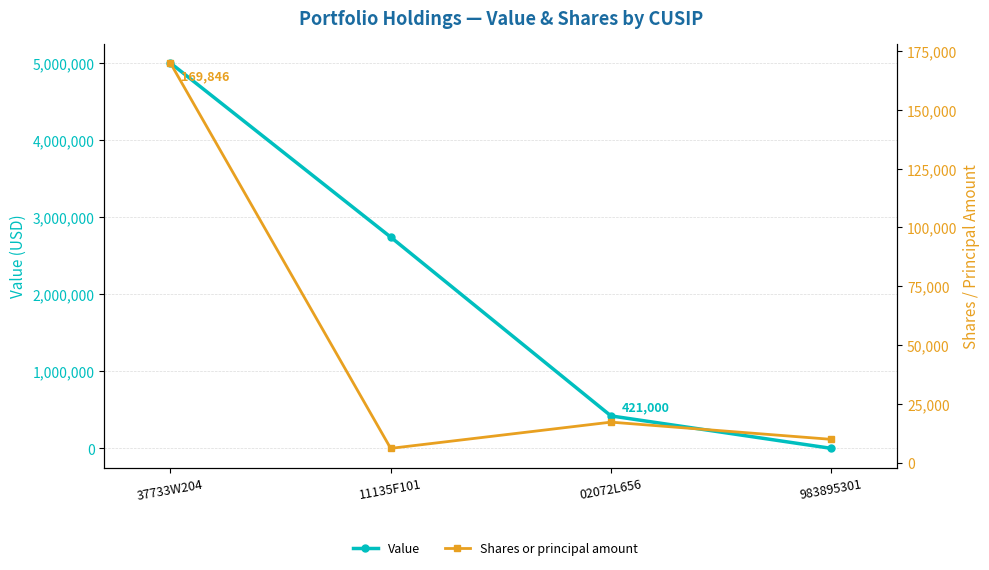

Reading left to right, list all the values displayed in this chart.

Value: 4998000	2740000	421000	0
Shares or principal amount: 169846	6172	17312	10000